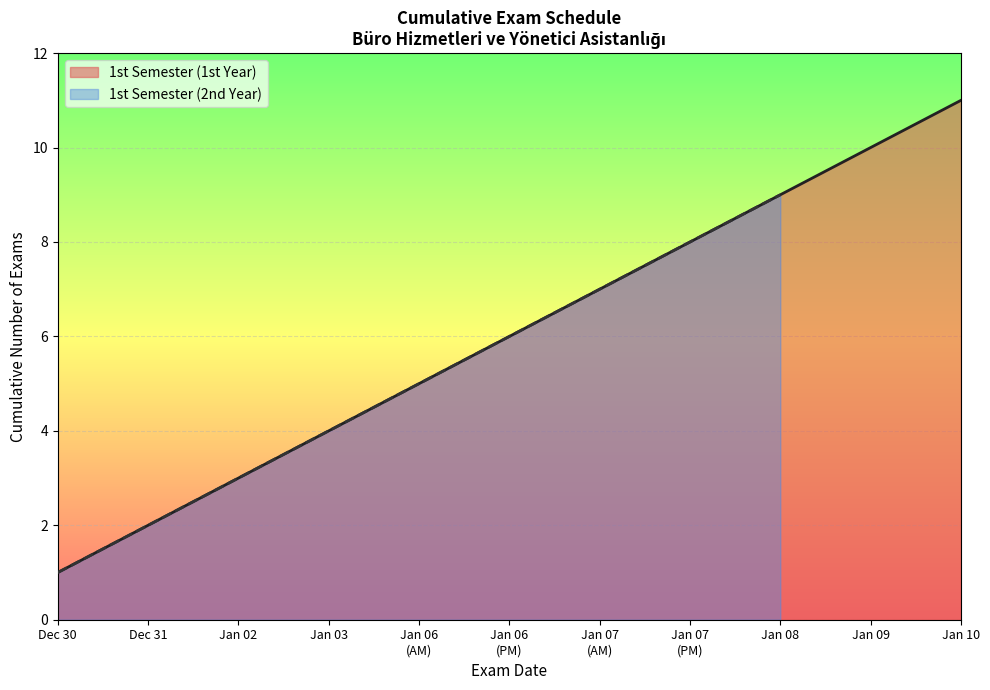

The value of 1st Semester (1st Year) at Jan 02 is 3. True or false?

True